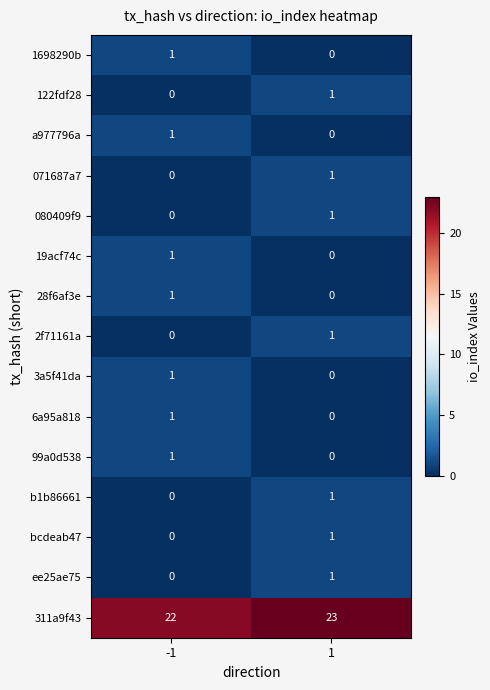

How many data points in 6a95a818 are less than 1?

1